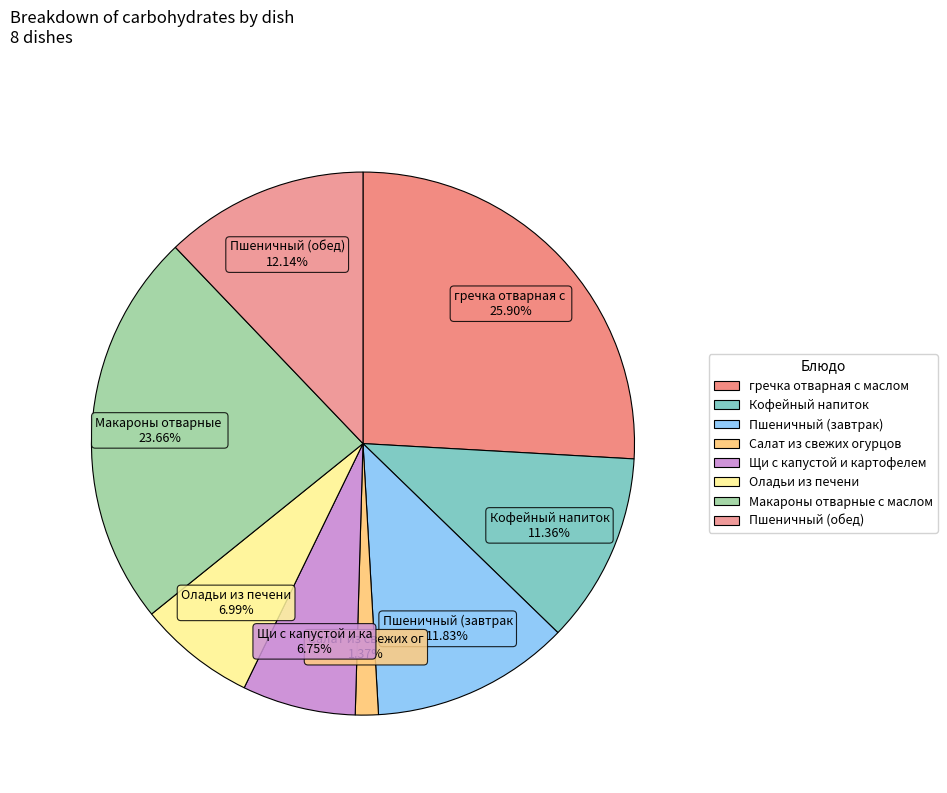

To the nearest percent, what percentage of the pie is гречка отварная с маслом?

26%